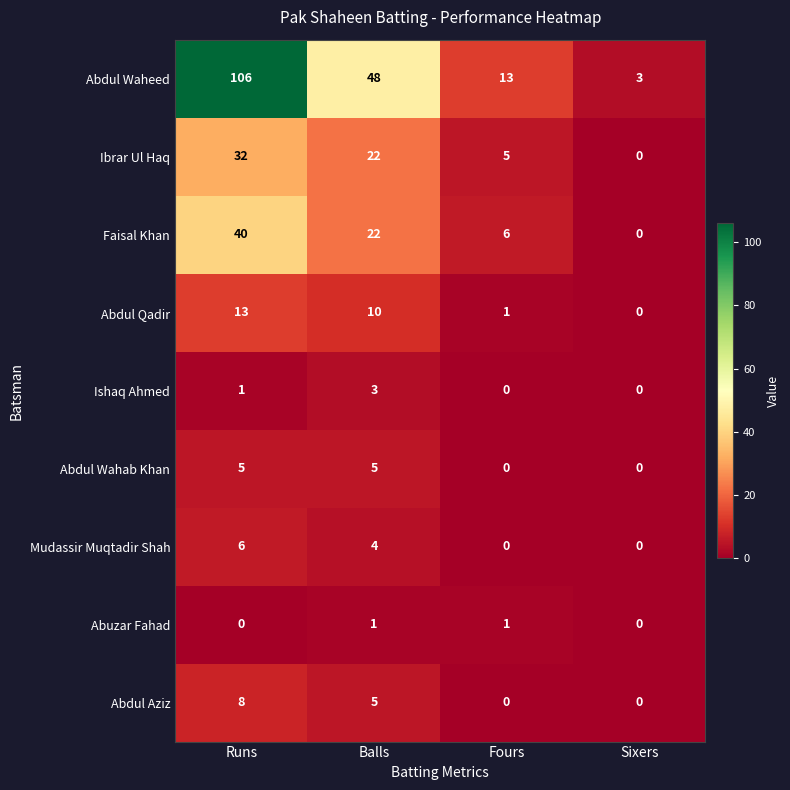

Where is Ibrar Ul Haq nearest to the value 16?

Balls